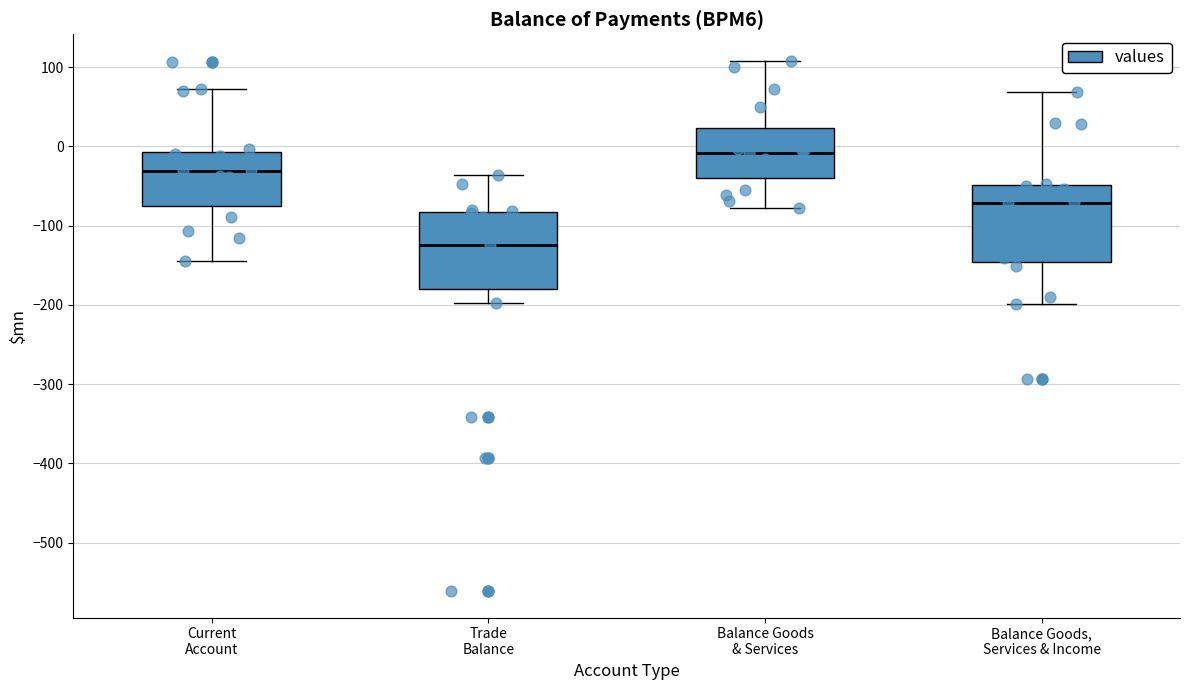

Which box's median line is the lowest?

Trade Balance